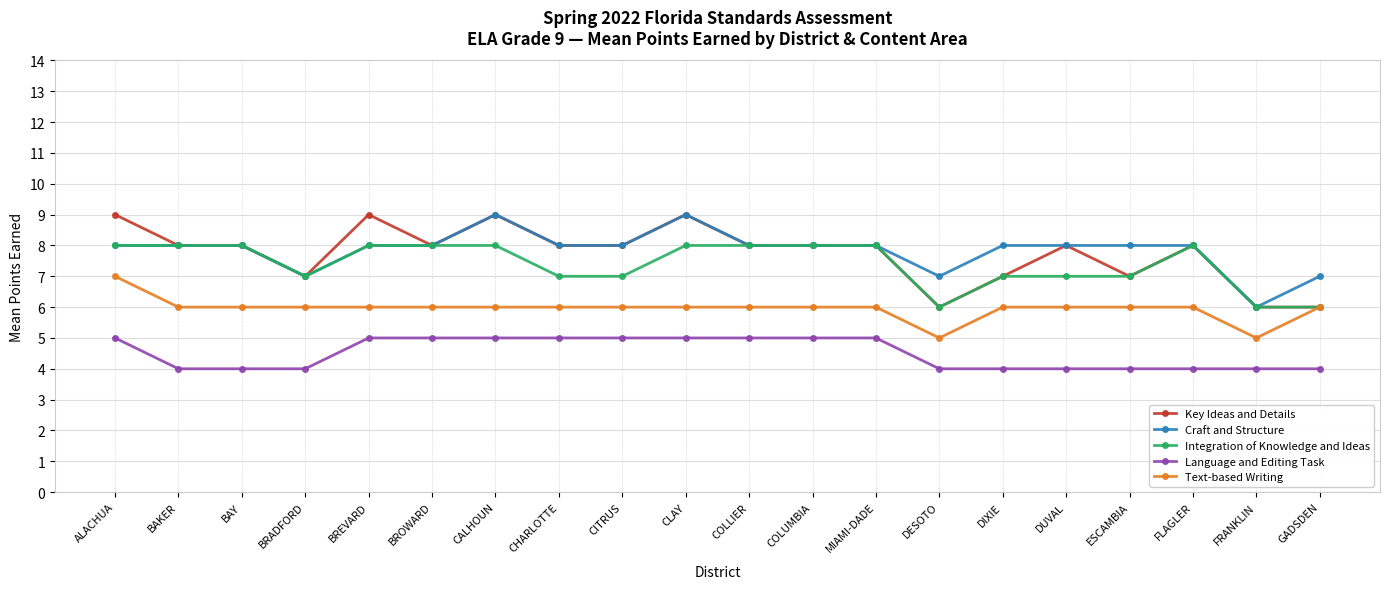

Does the chart display data point markers on the line(s)?

Yes